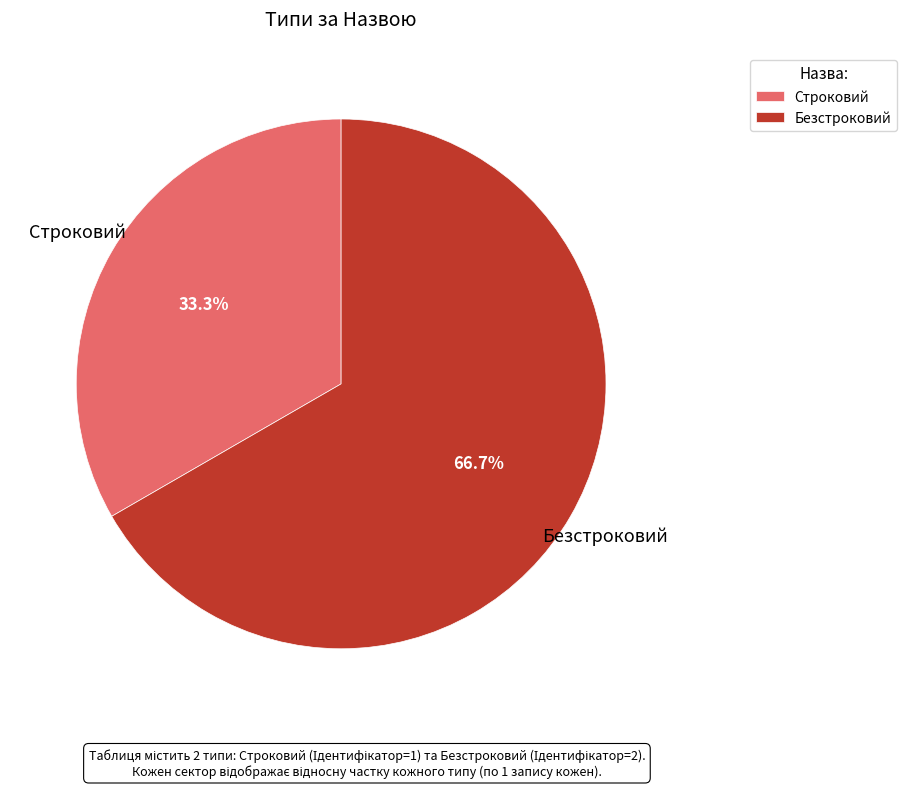

Between Строковий and Безстроковий, which is larger?

Безстроковий